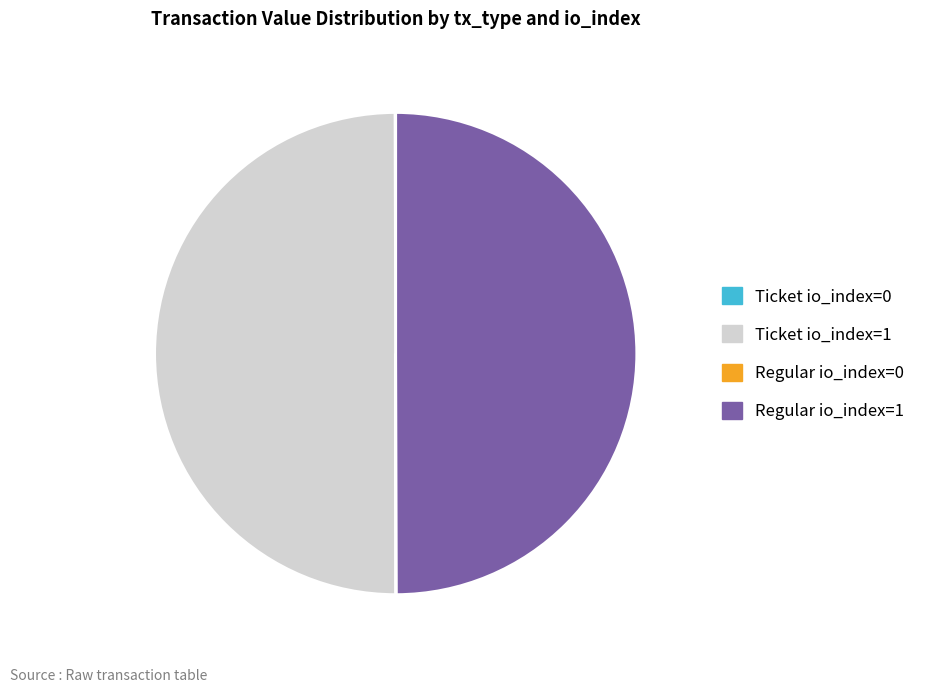

The Ticket io_index=1 slice represents 50% of the pie. True or false?

True